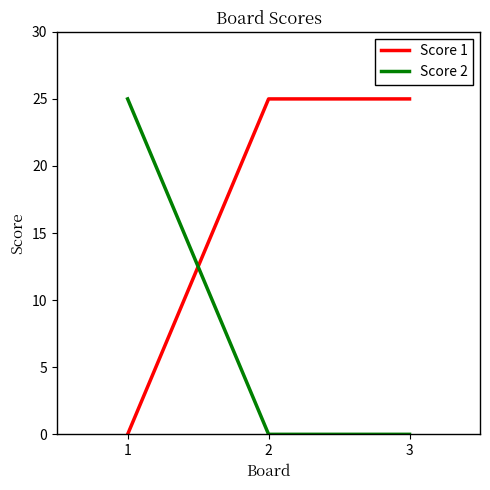

What is the average value of the Score 1 series?

17